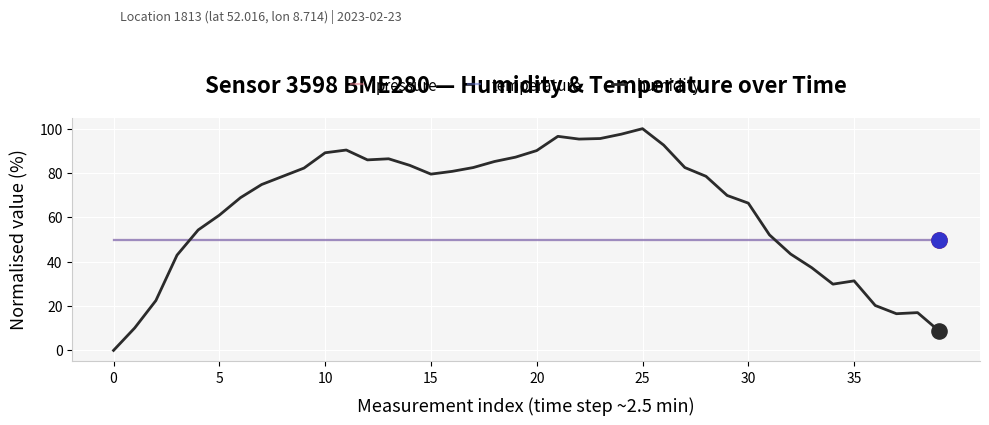

At how many categories does at least one series exceed 7?

40